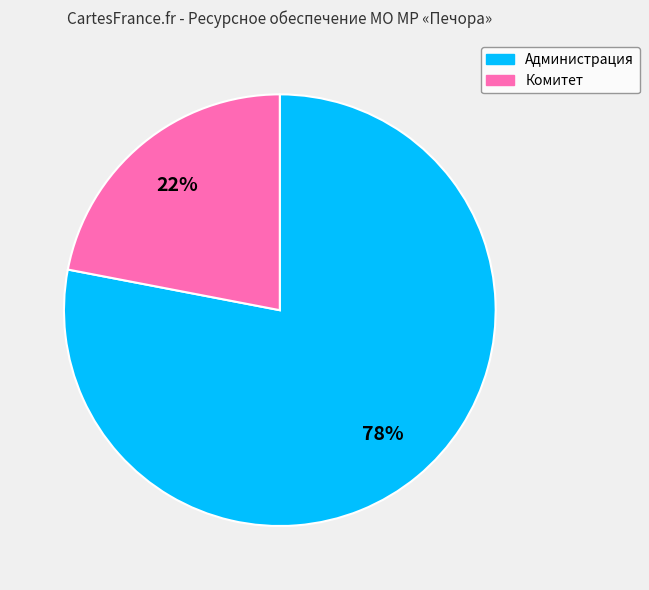

How many slices are in this pie chart?

2